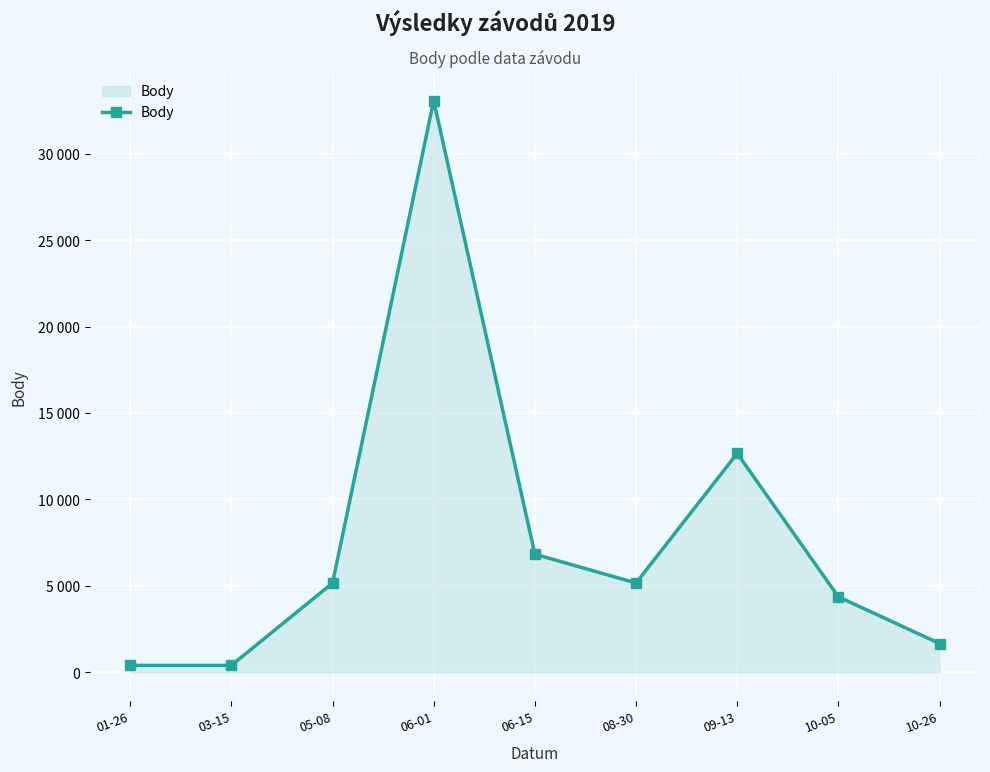

Which has a higher value, 01-26 or 10-26?

10-26